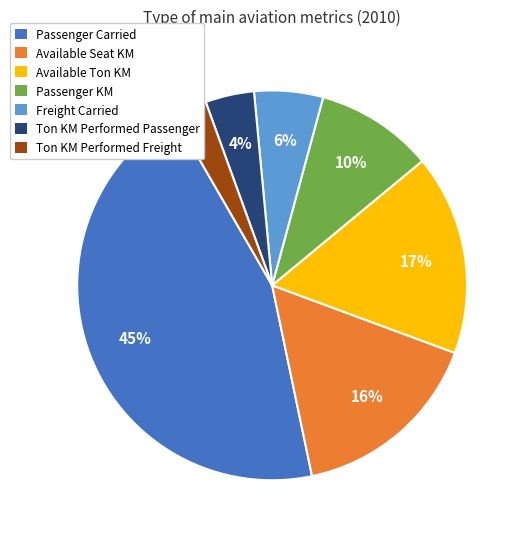

To the nearest percent, what is the average slice percentage?

14%